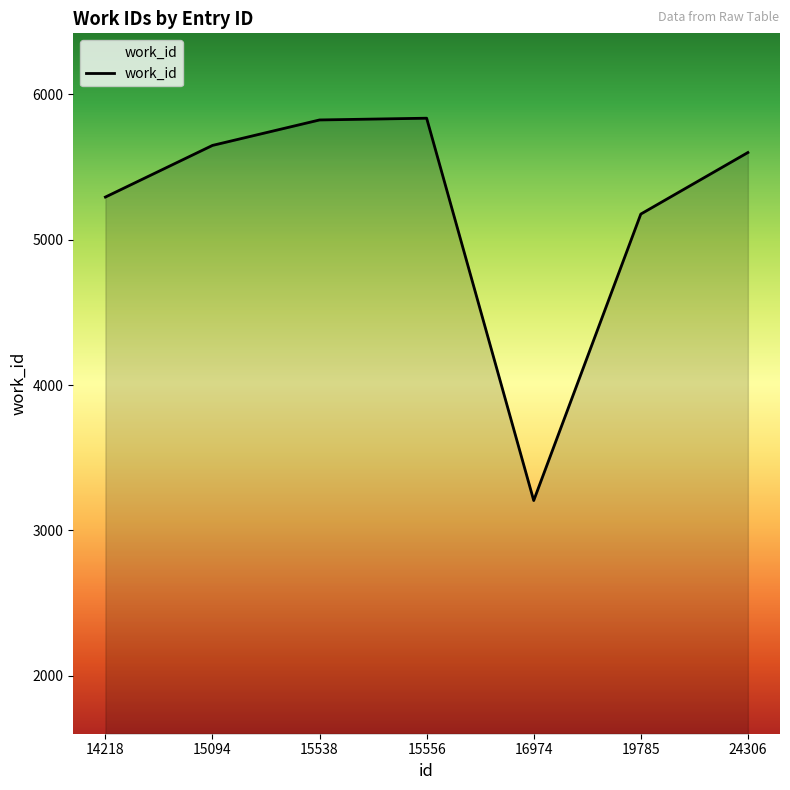

True or false: there are more than 0 points higher than both neighbors.

True